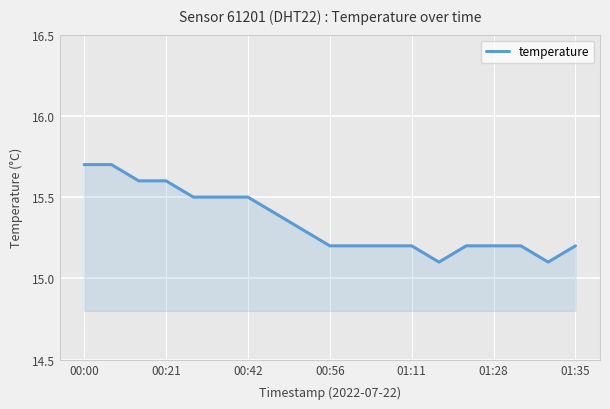

What is the difference between the maximum and minimum values?

0.6